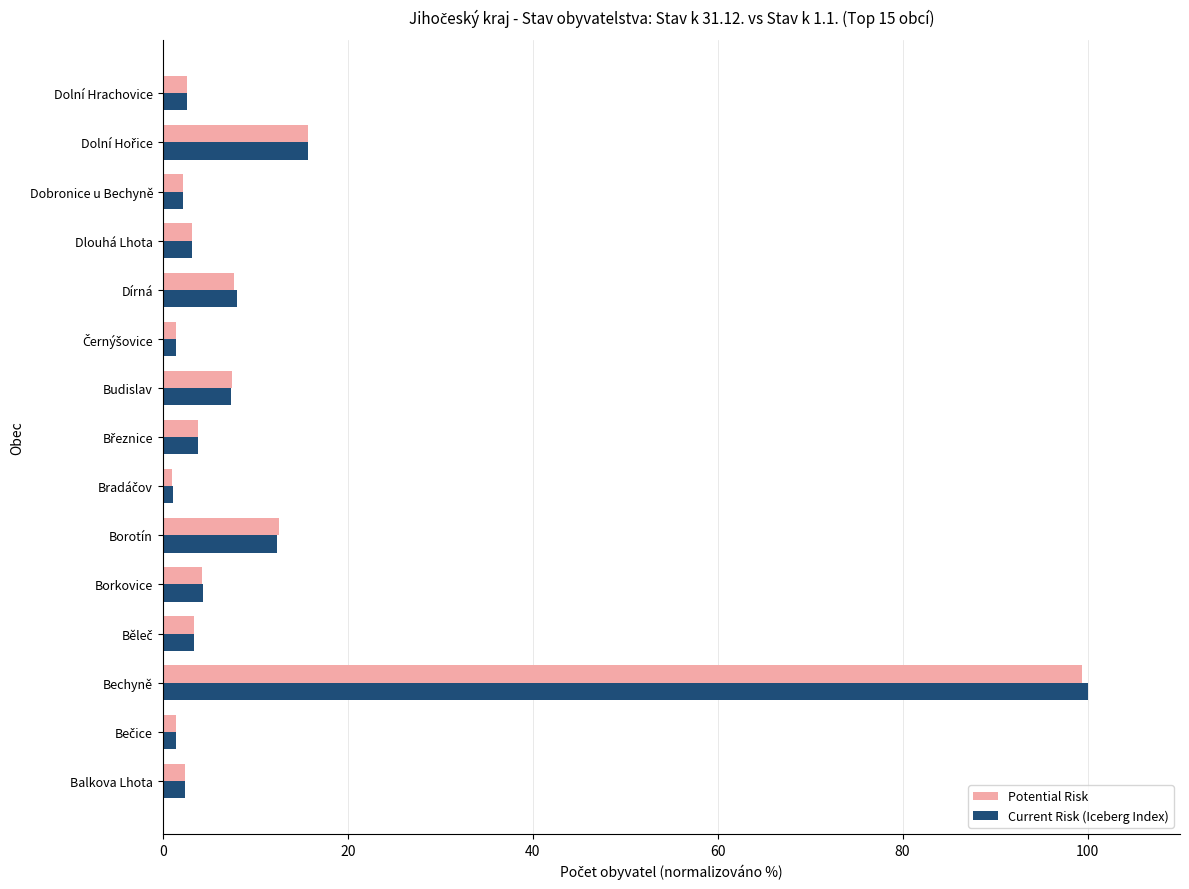

What is the difference between the maximum and minimum values in the Potential Risk series?

98.4